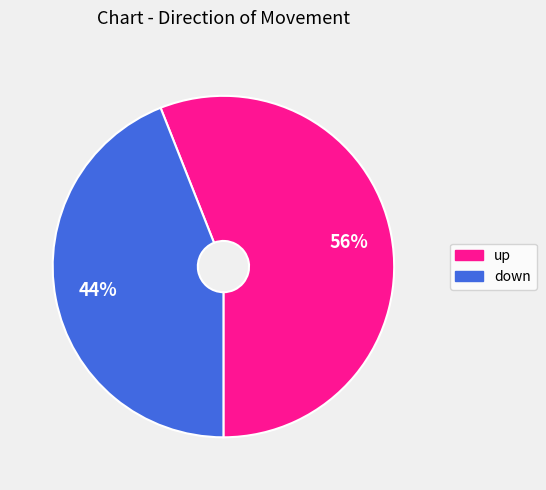

To the nearest percent, what portion does up represent?

56%